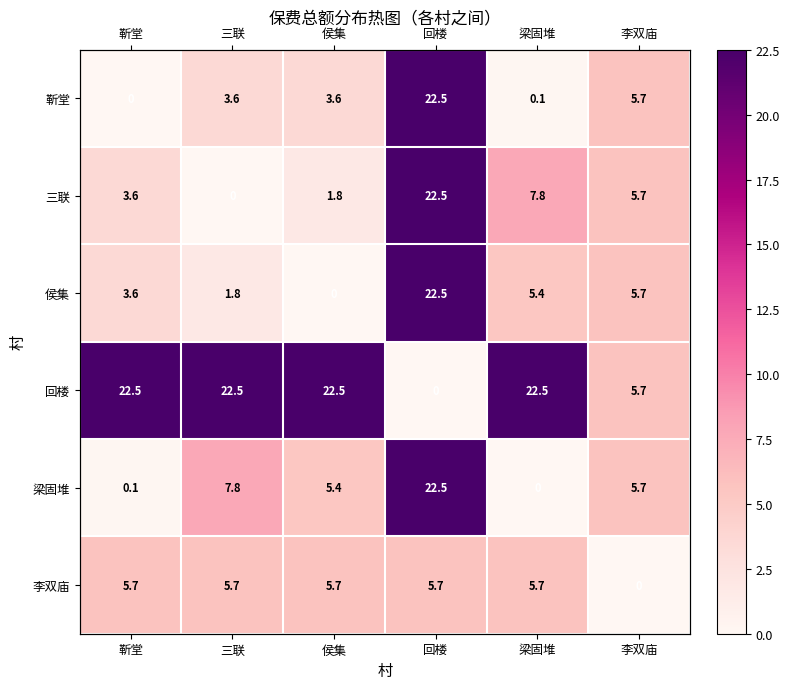

How many values in 李双庙 are above zero?

5